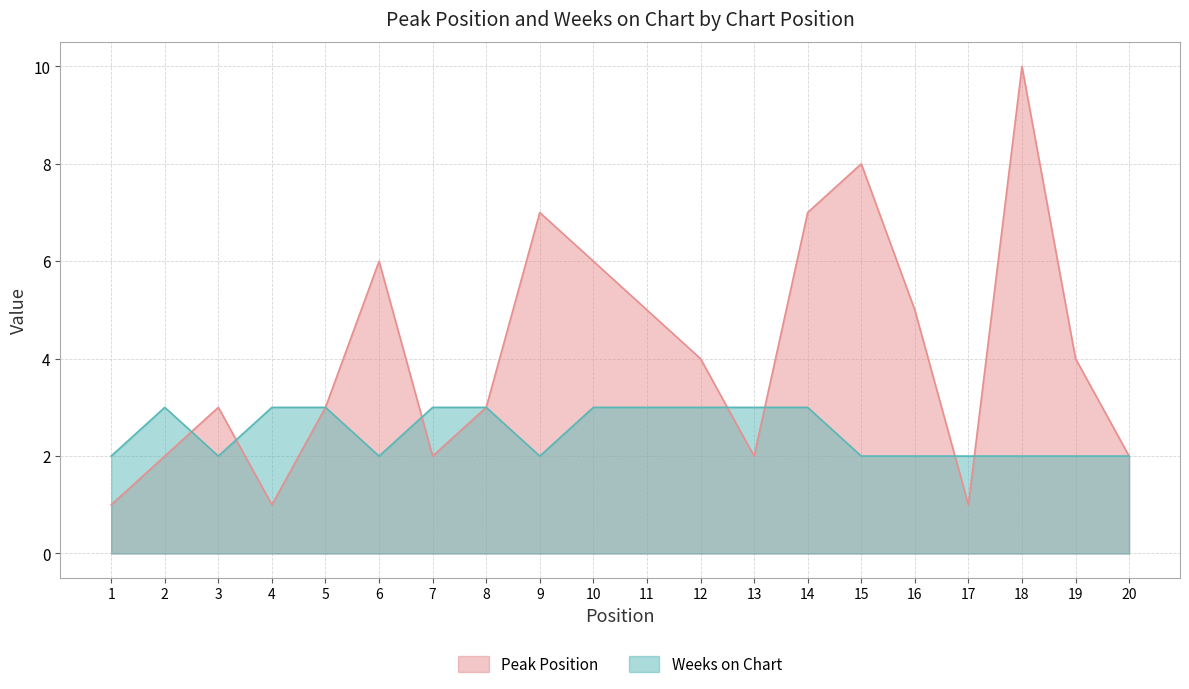

What is the difference between the maximum and minimum values in the Weeks on Chart series?

1